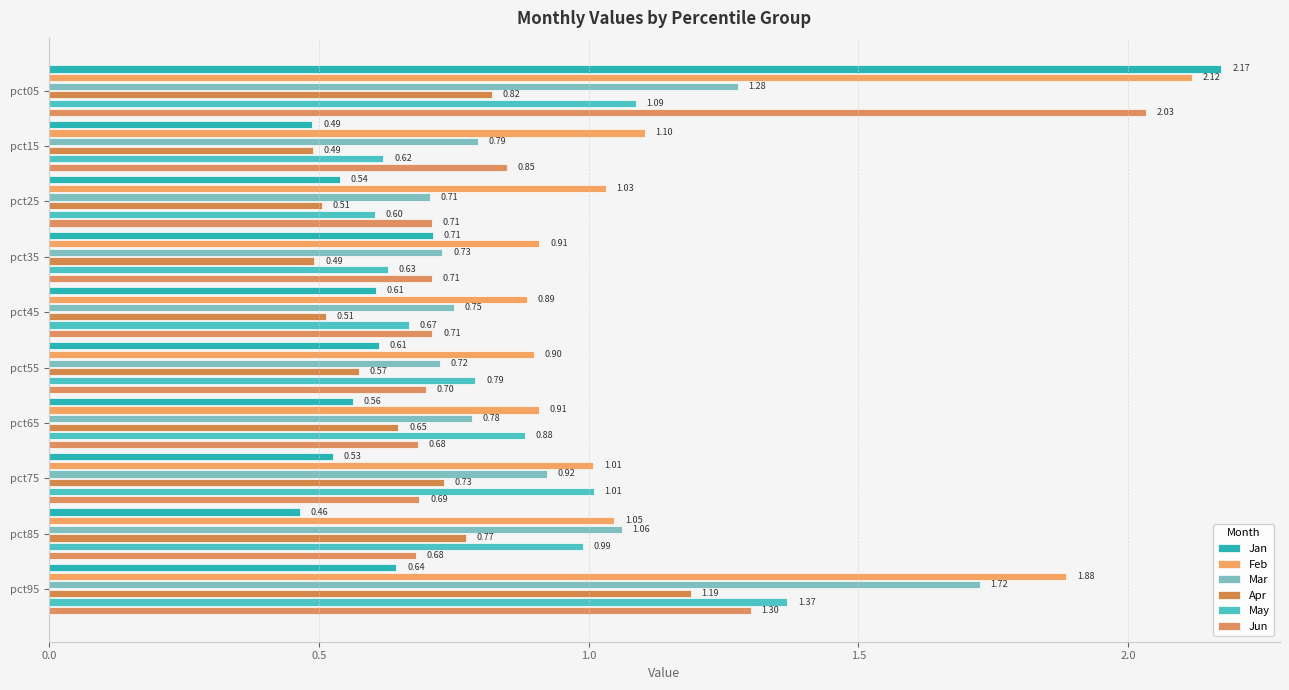

How many categories are shown in the chart?

10